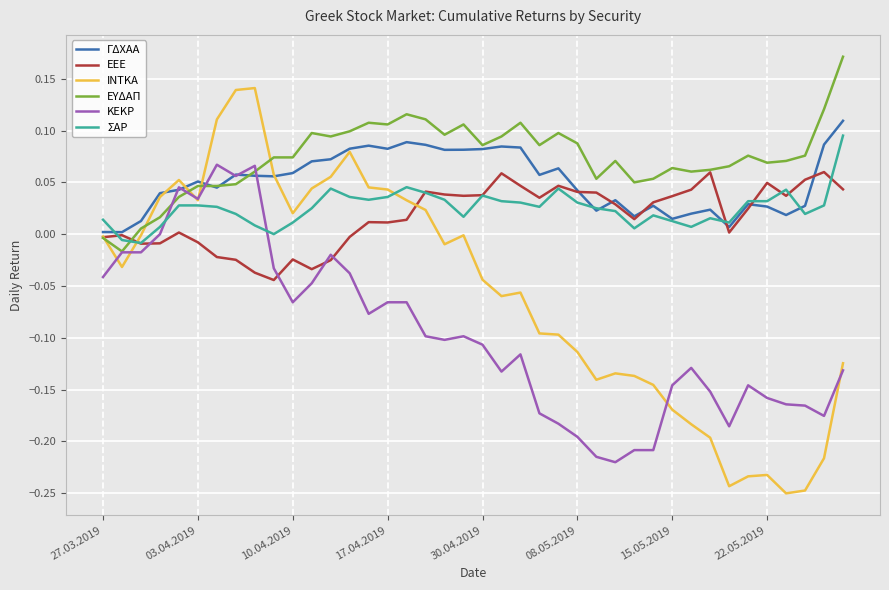

Which series has the largest total across all categories?

ΕΥΔΑΠ